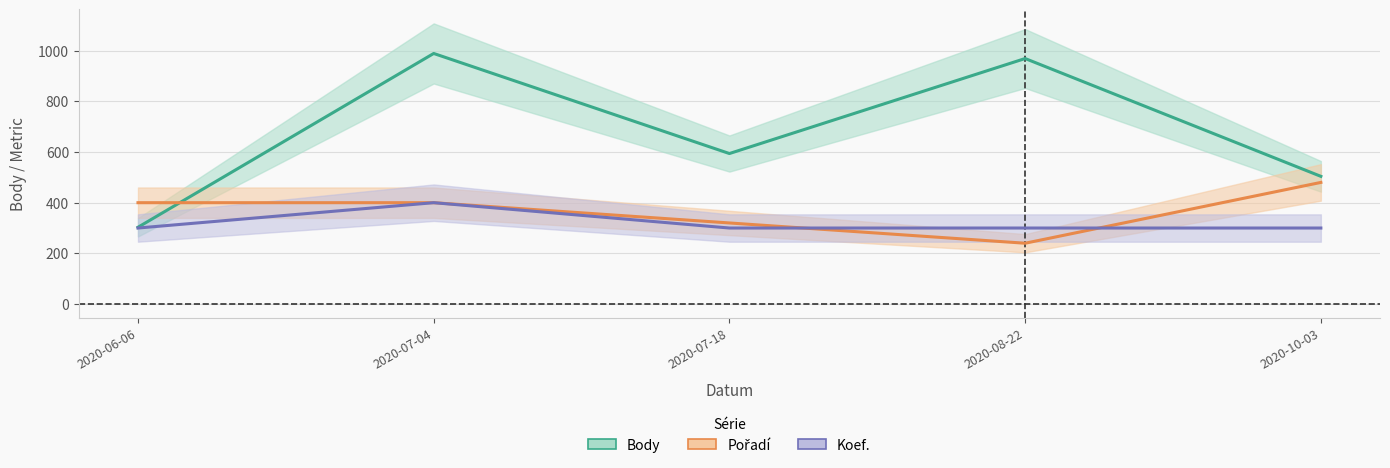

Is it true that Pořadí equals 678 at 2020-06-06?

False